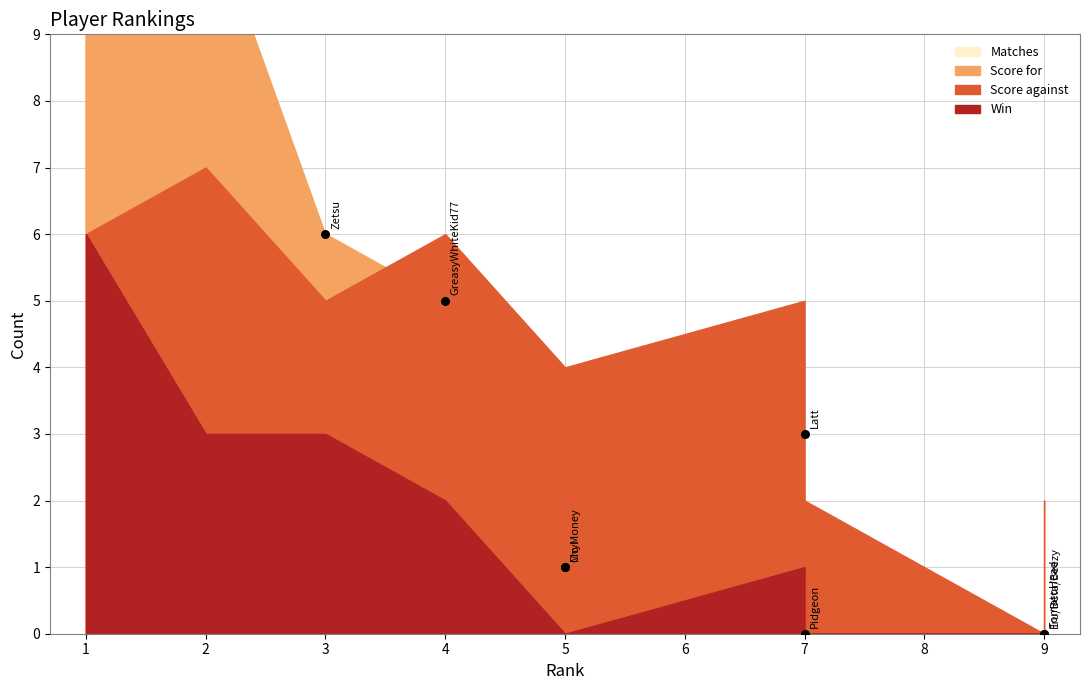

Which series has the largest Y range (max minus min)?

Score for